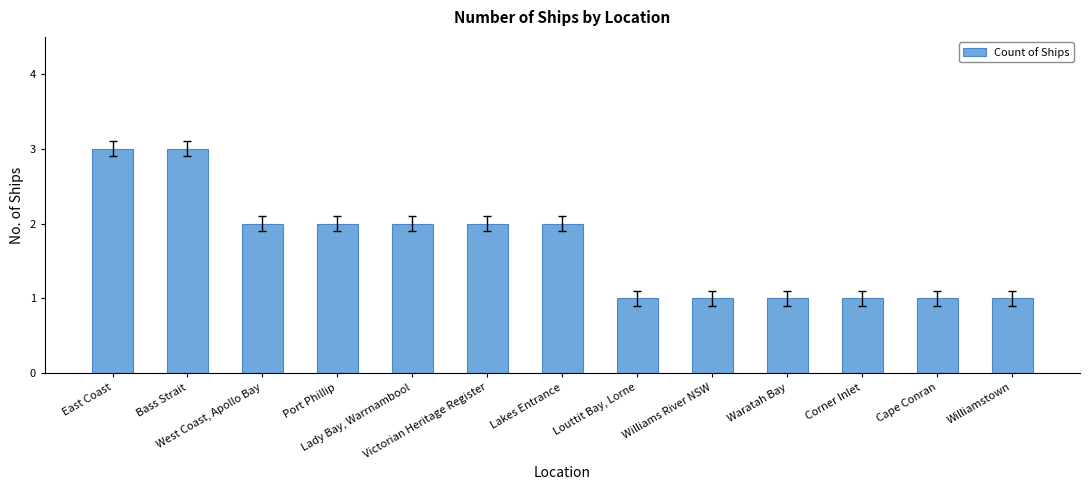

What is the greatest value displayed?

3